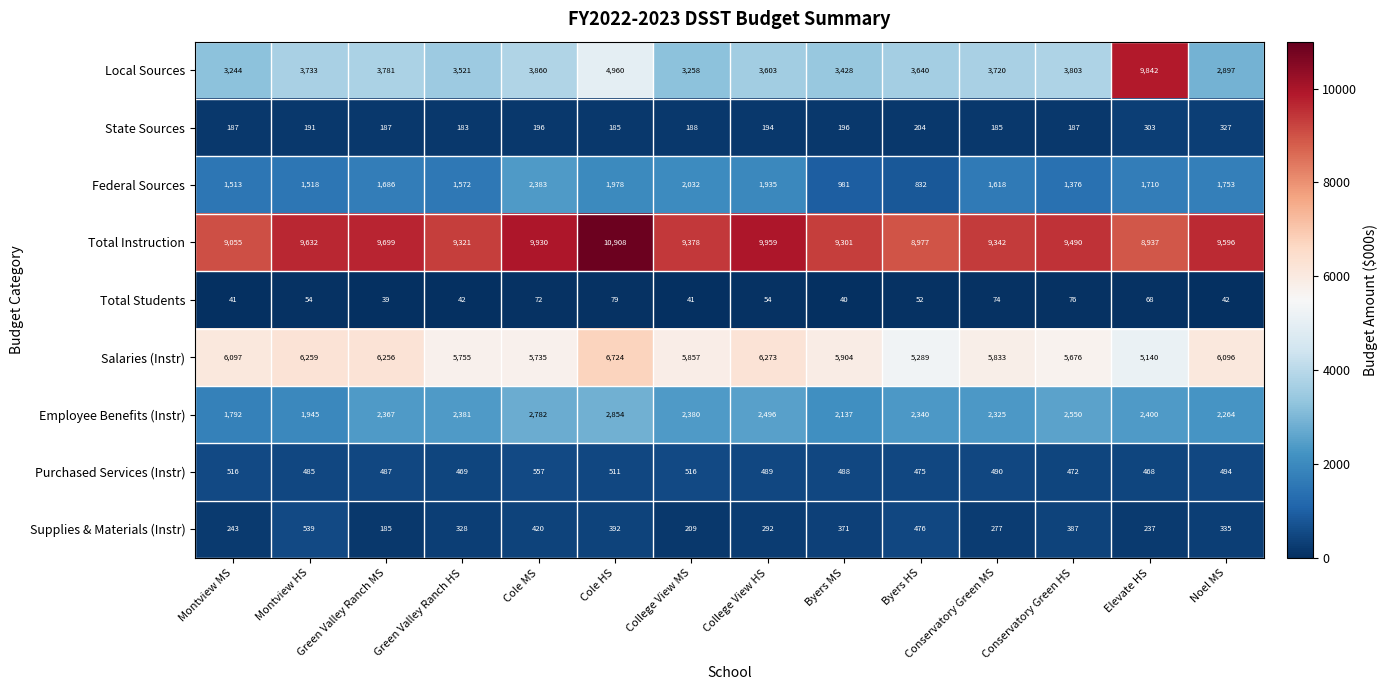

How many categories are shown in the chart?

14